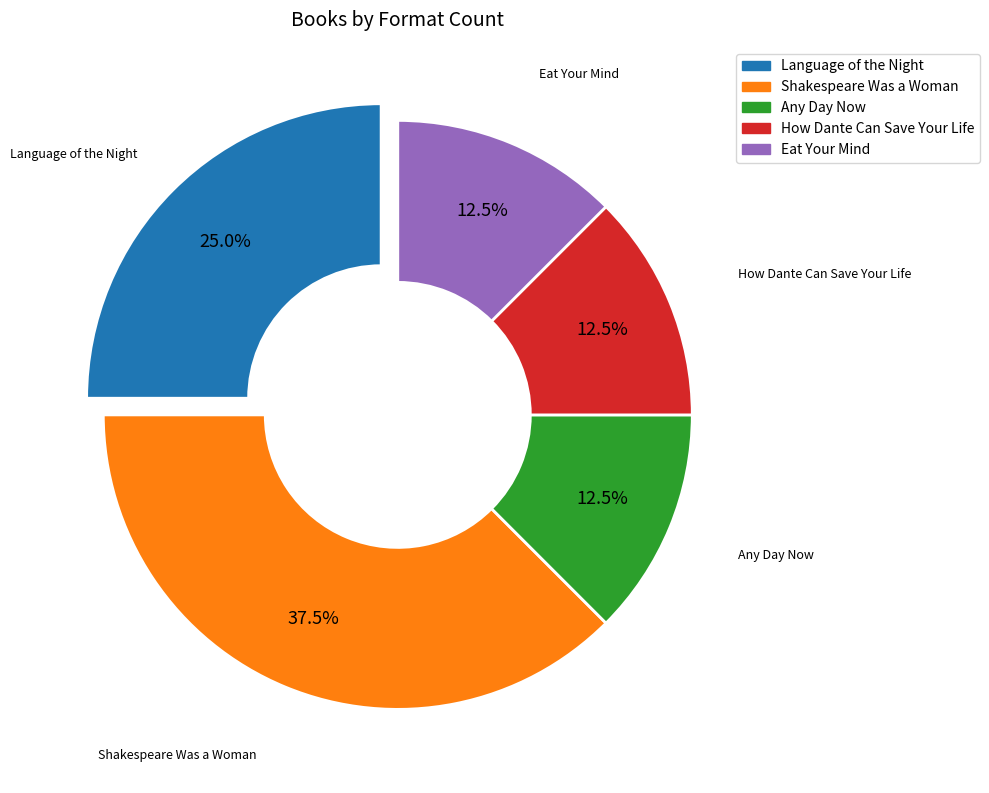

The How Dante Can Save Your Life slice represents 23% of the pie. True or false?

False